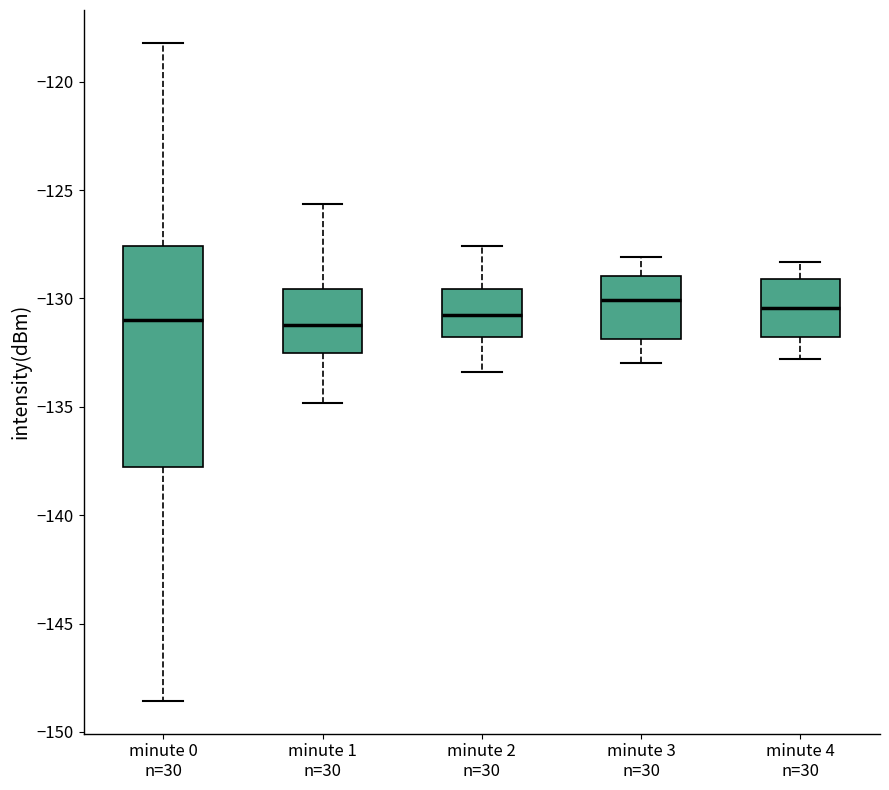

Reading left to right, read every box against the y-axis: the position of its median line, the range the box covers, and the ends of its whiskers. The values are not printed on the chart, so give them approximately, as read against the axis.

minute 0 n=30: median -131.0, box -138.0 to -127.5, whiskers -148.5 to -118.0
minute 1 n=30: median -131.0, box -132.5 to -129.5, whiskers -135.0 to -125.5
minute 2 n=30: median -130.5, box -132.0 to -129.5, whiskers -133.5 to -127.5
minute 3 n=30: median -130.0, box -132.0 to -129.0, whiskers -133.0 to -128.0
minute 4 n=30: median -130.5, box -132.0 to -129.0, whiskers -133.0 to -128.5